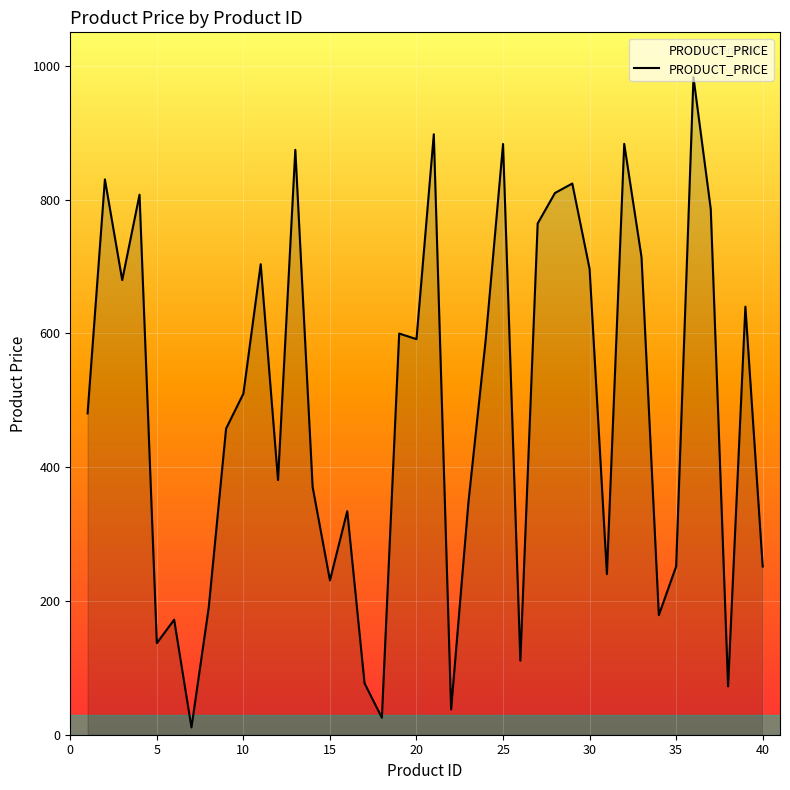

What is the difference between the maximum and minimum values?

972.1